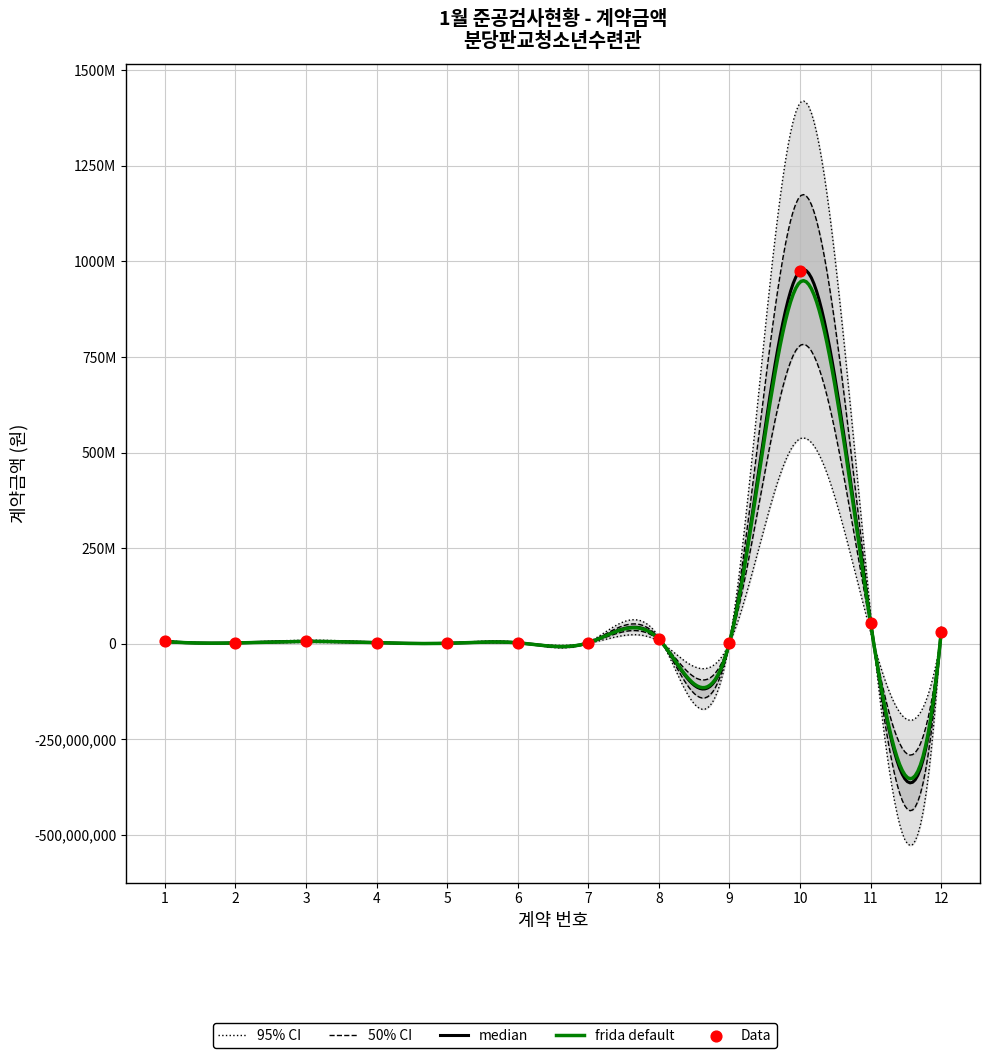

What is the change in value from 1 to 7?

-3696000